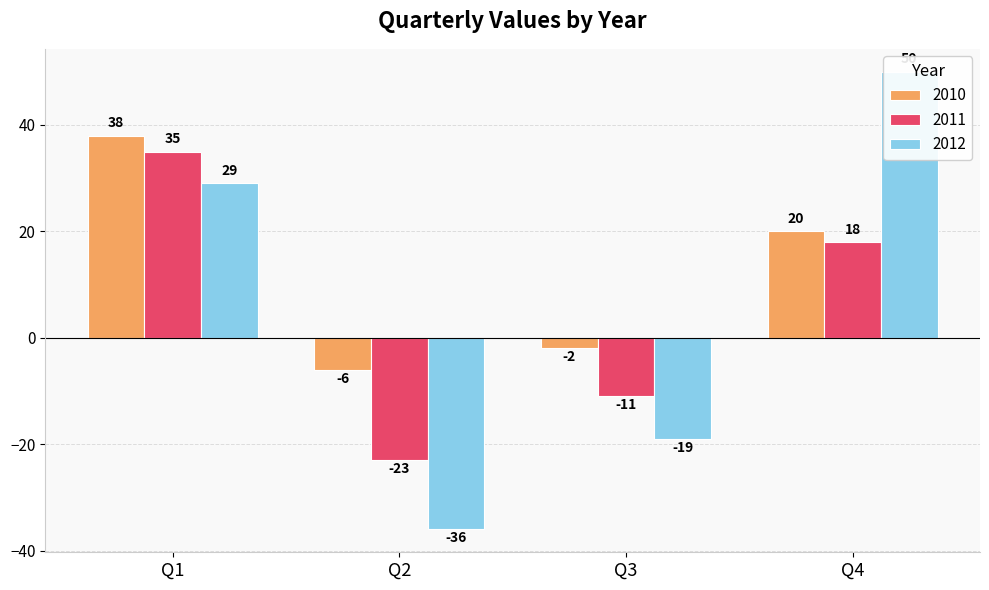

Reading left to right, list all the values displayed in this chart.

2010: 38	-6	-2	20
2011: 35	-23	-11	18
2012: 29	-36	-19	50